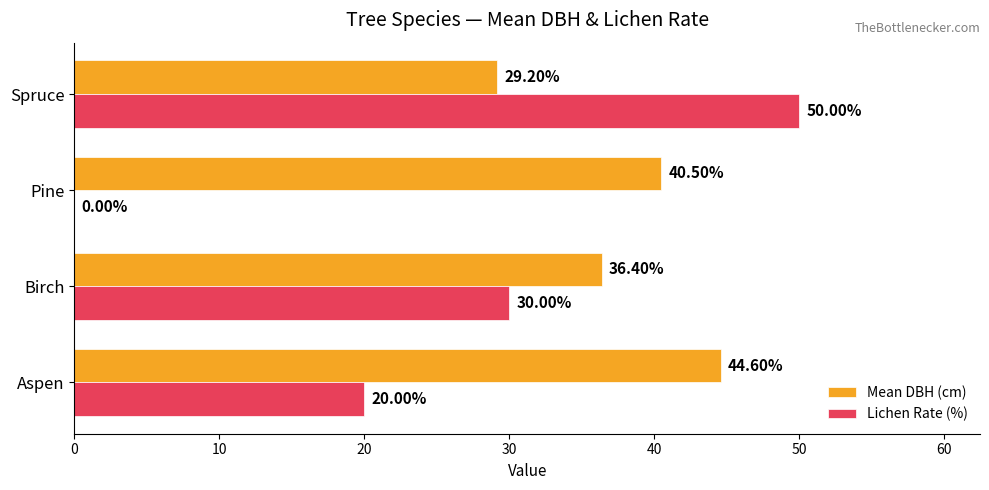

How many series are shown in this chart?

2